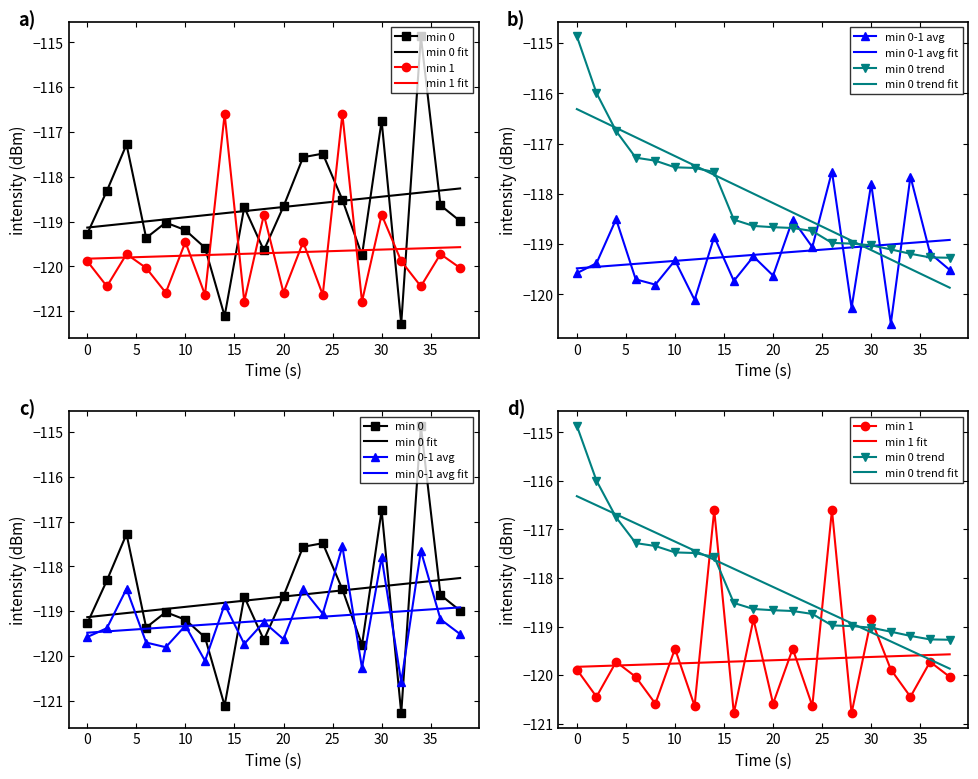

What is the average value of the min 0 series?

-118.7